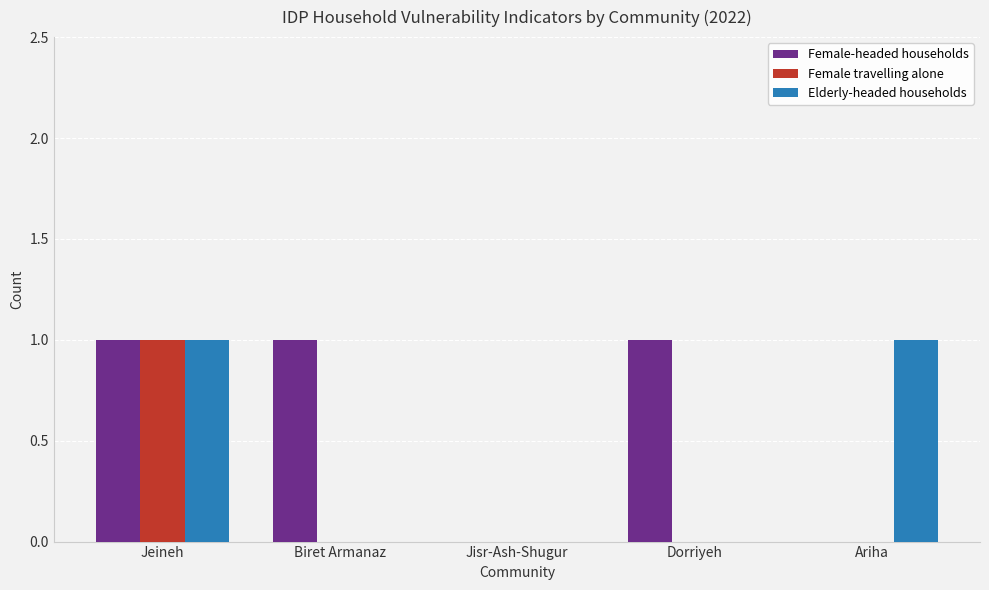

At which category is the sum across all series the highest?

Jeineh